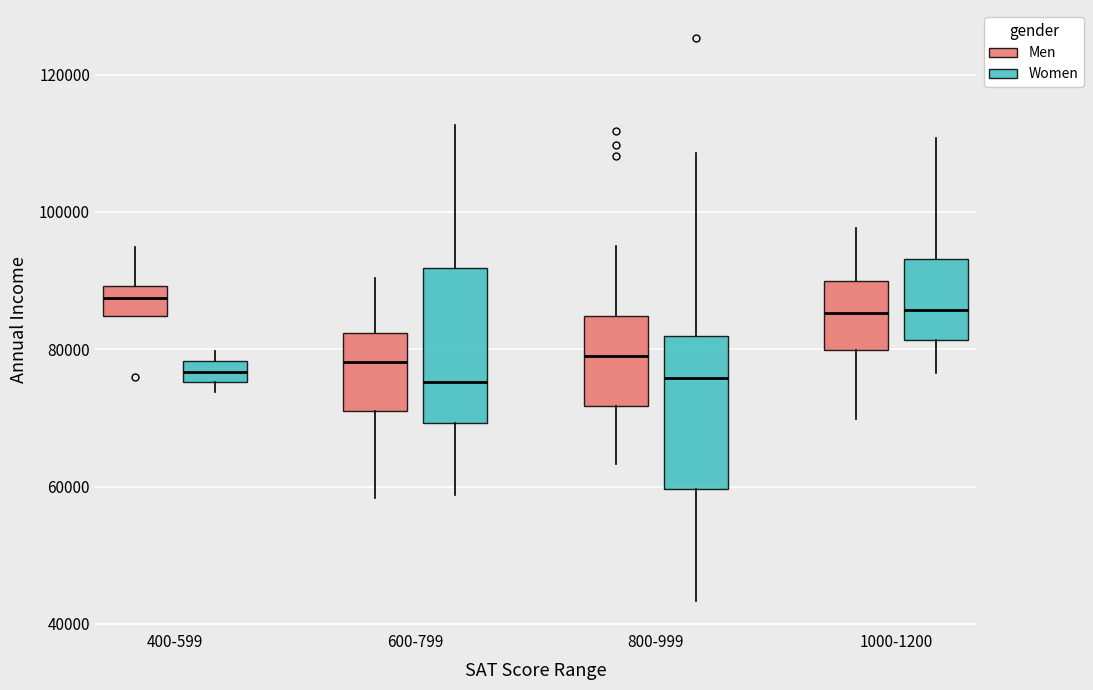

Where is the upper edge of the box for 800-999 (Men) on the y-axis? The values are not printed on the chart, so give them approximately, as read against the axis.

84000